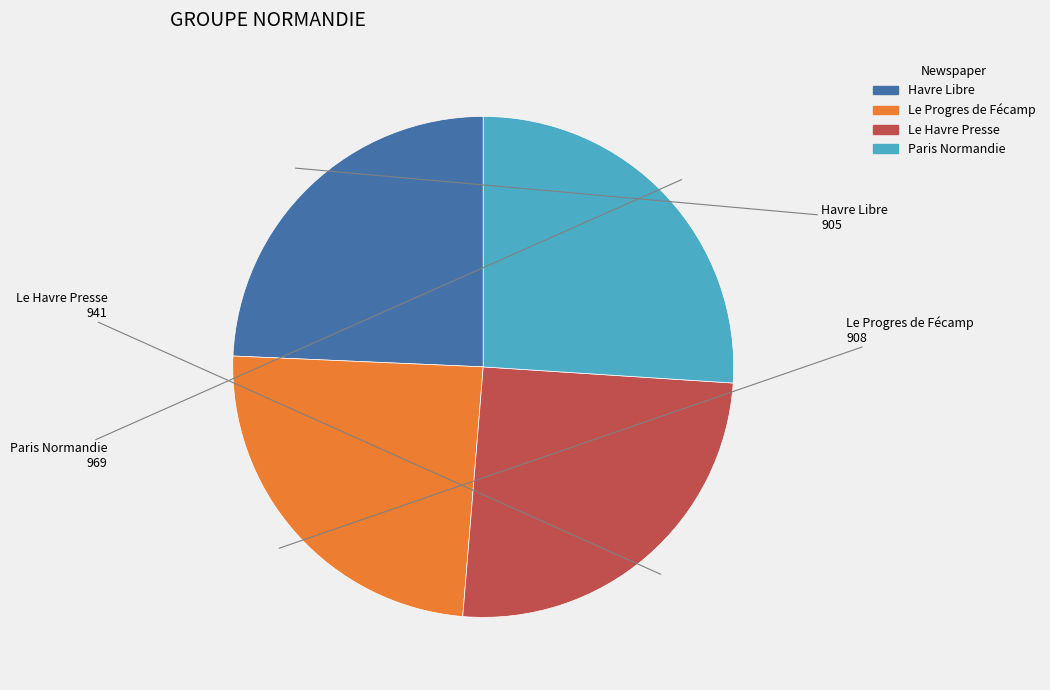

Between Havre Libre and Paris Normandie, which is larger?

Paris Normandie